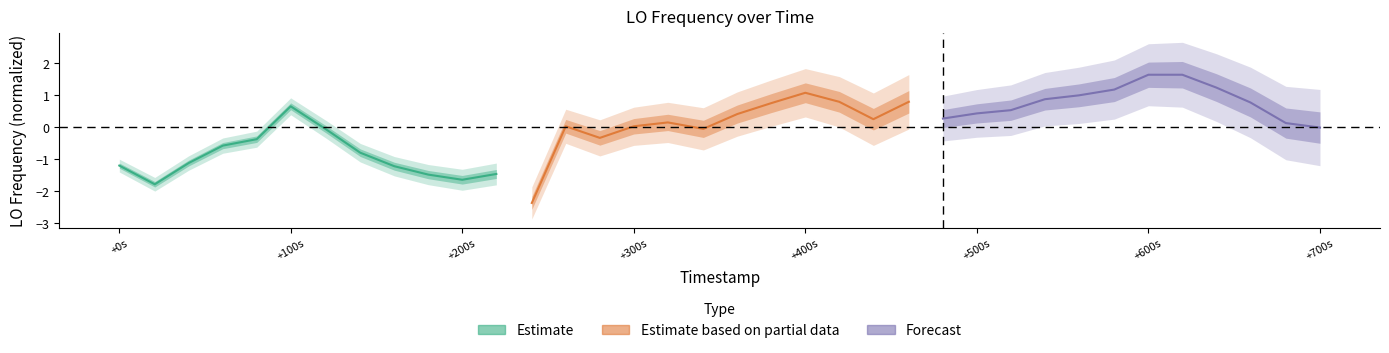

How many values in the Forecast series are below 0?

1